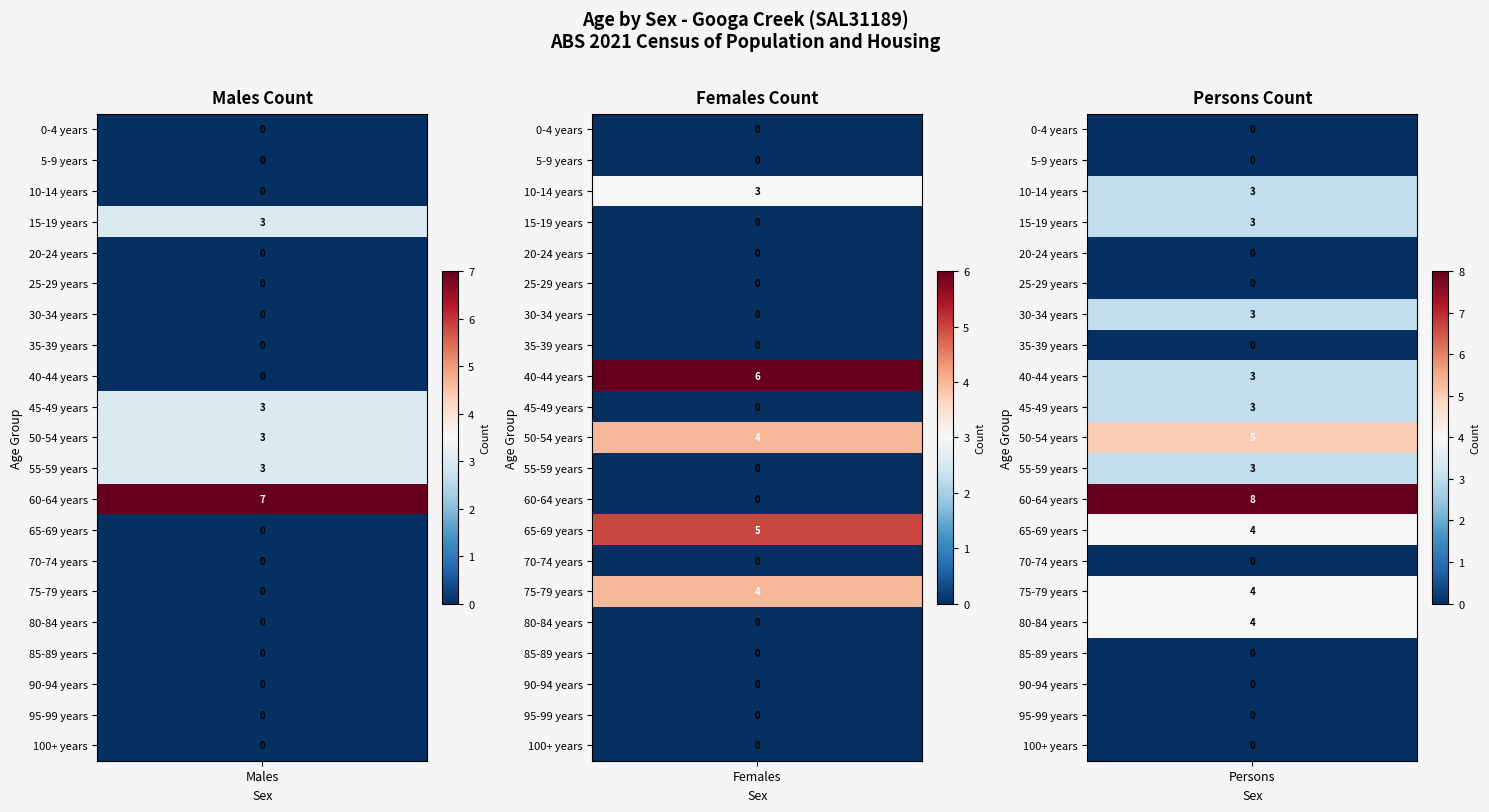

What is the total value across all series at 2?

43